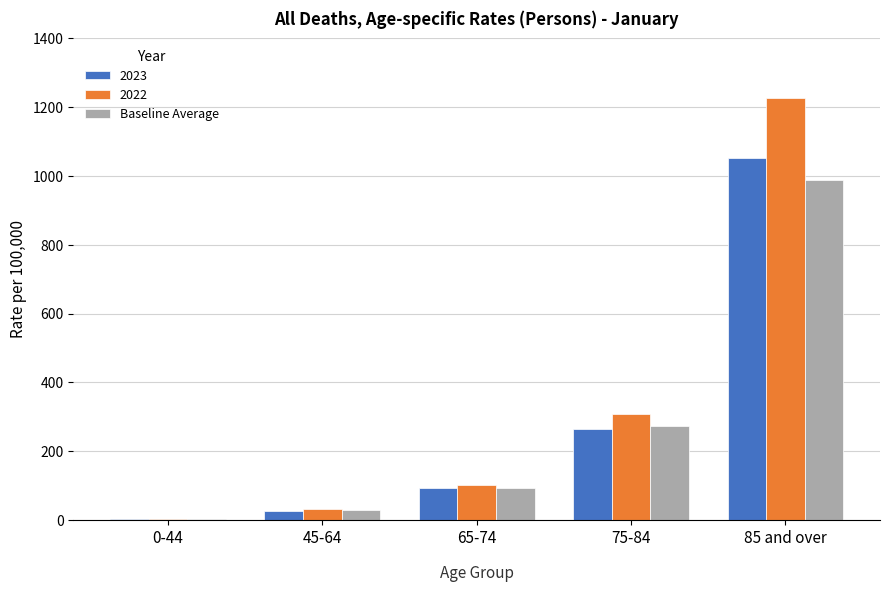

What is the highest value of the 2023 series?

1051.1